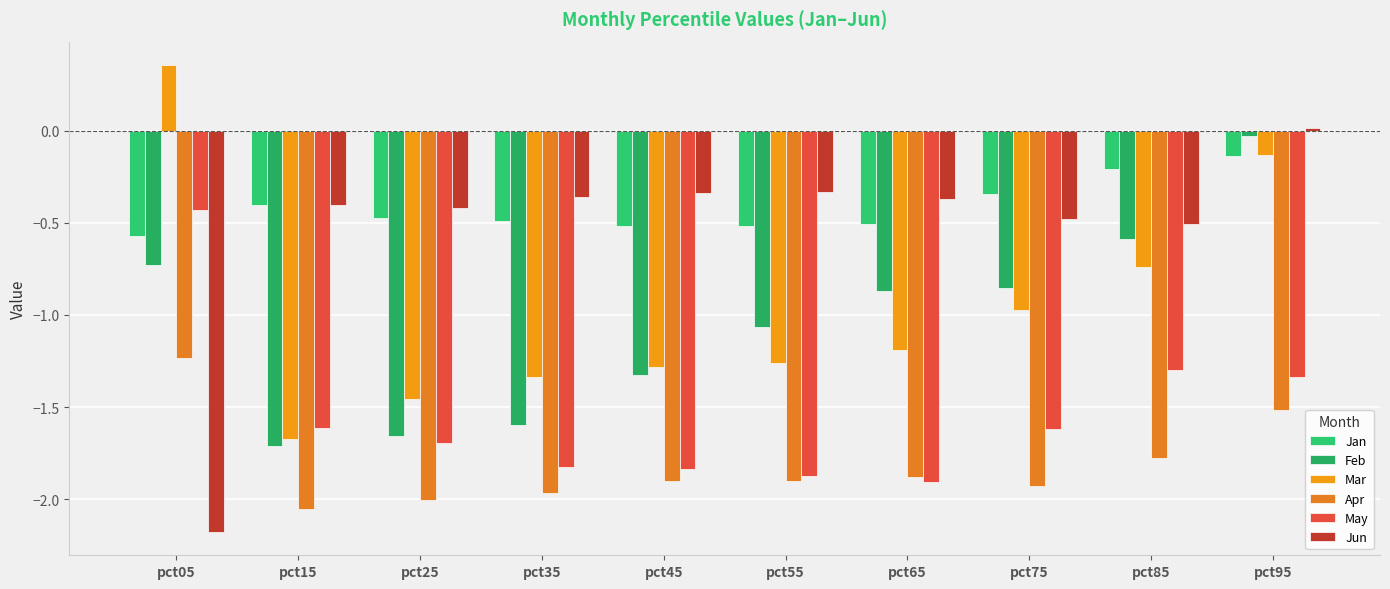

What are all the series names shown in the legend?

Jan, Feb, Mar, Apr, May, Jun